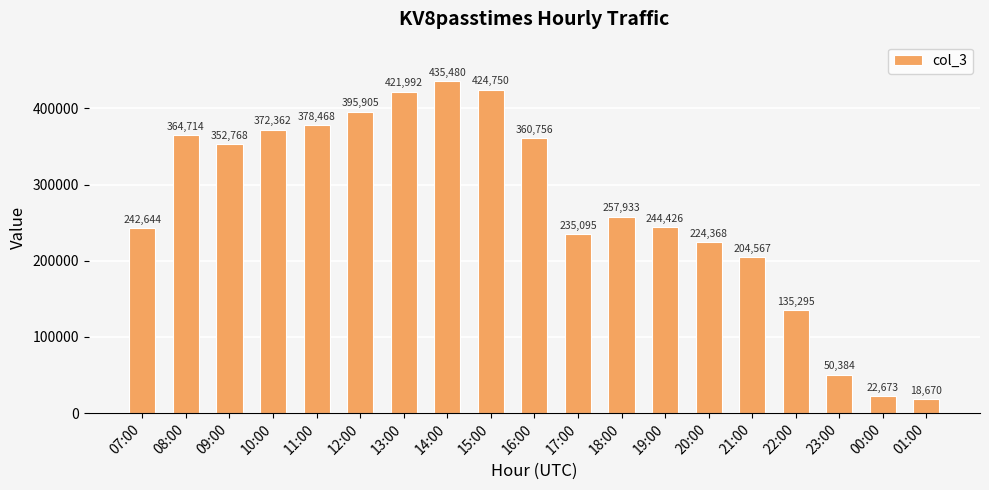

True or false: the data shows 172274 at 09:00.

False